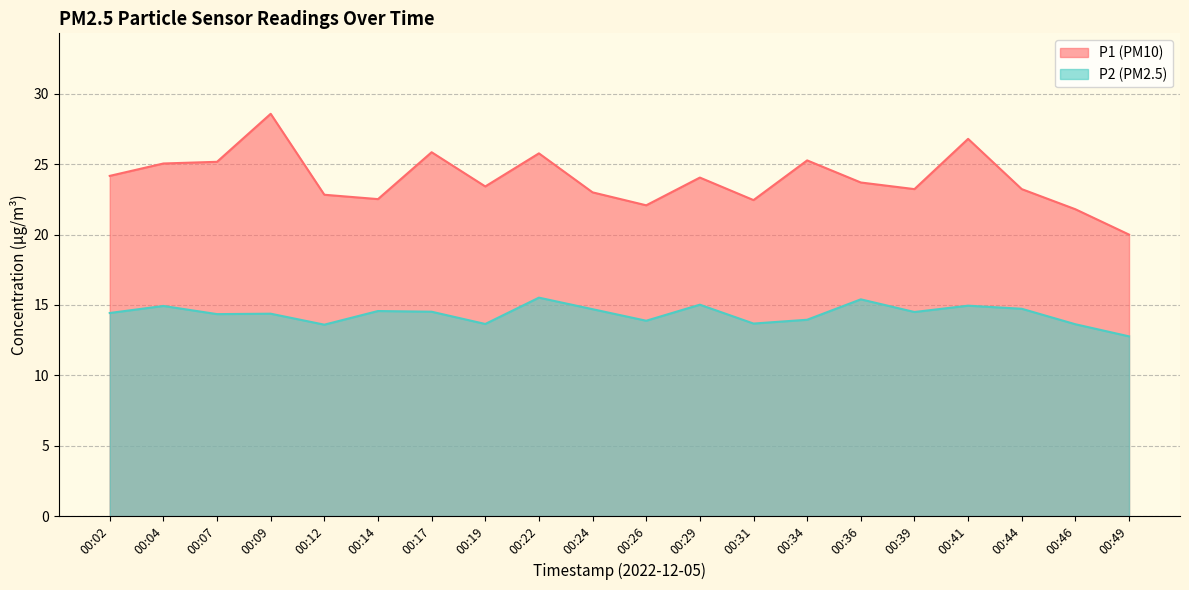

What are all the series names shown in the legend?

P1, P2